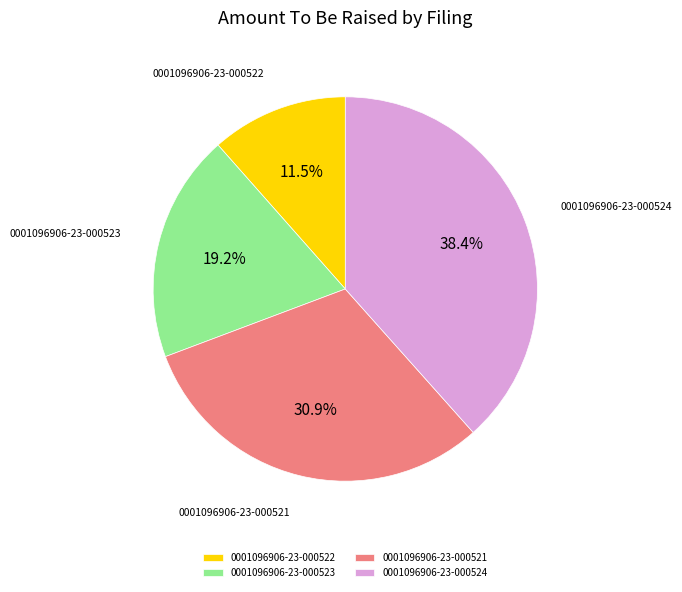

Count the number of slices in the pie.

4